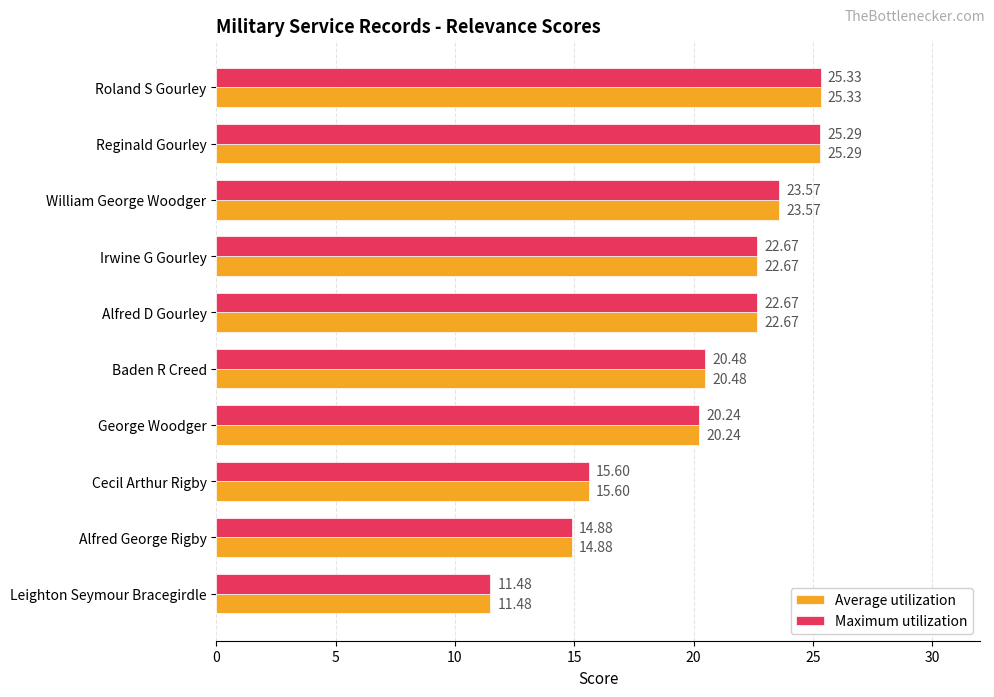

Where is Maximum utilization nearest to the value 18?

George Woodger